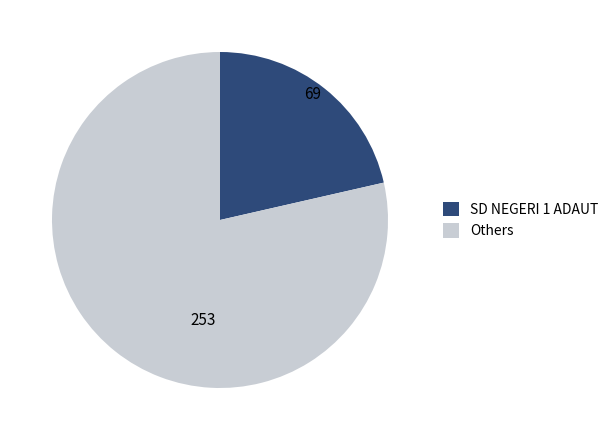

Does any single category account for the majority?

Yes